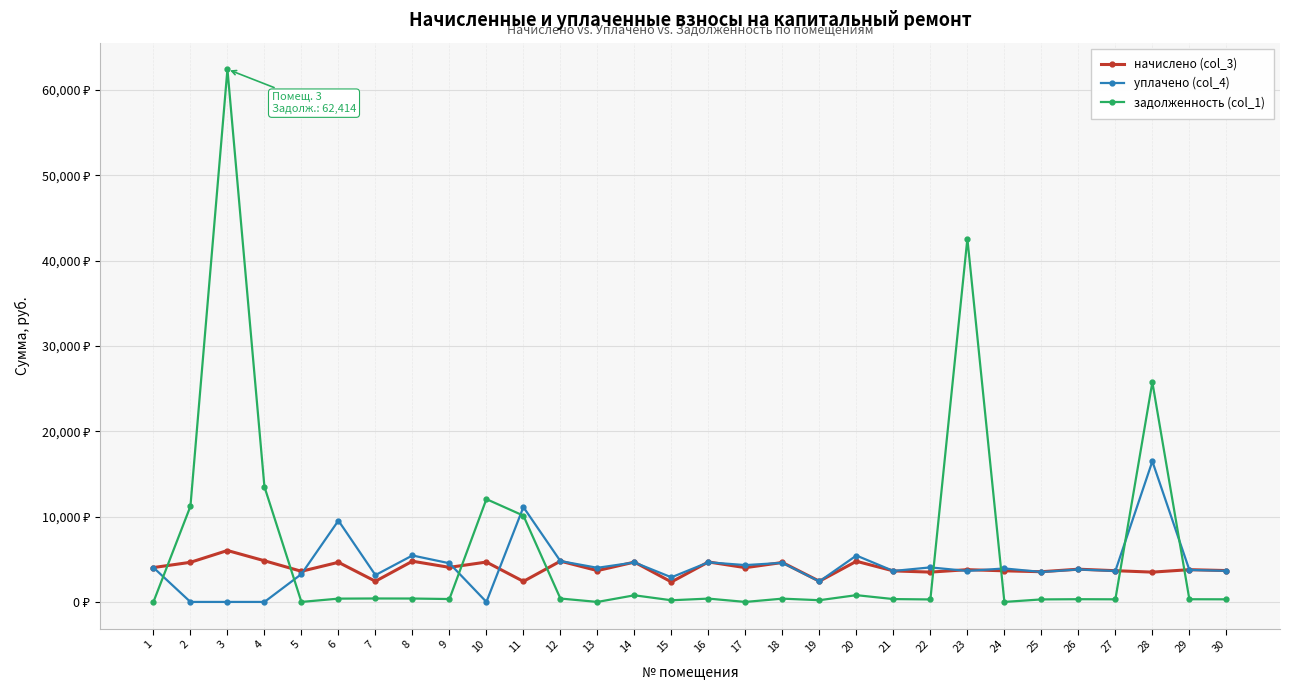

What is the value of the начислено (col_3) point at the 5th from the left?

3589.7